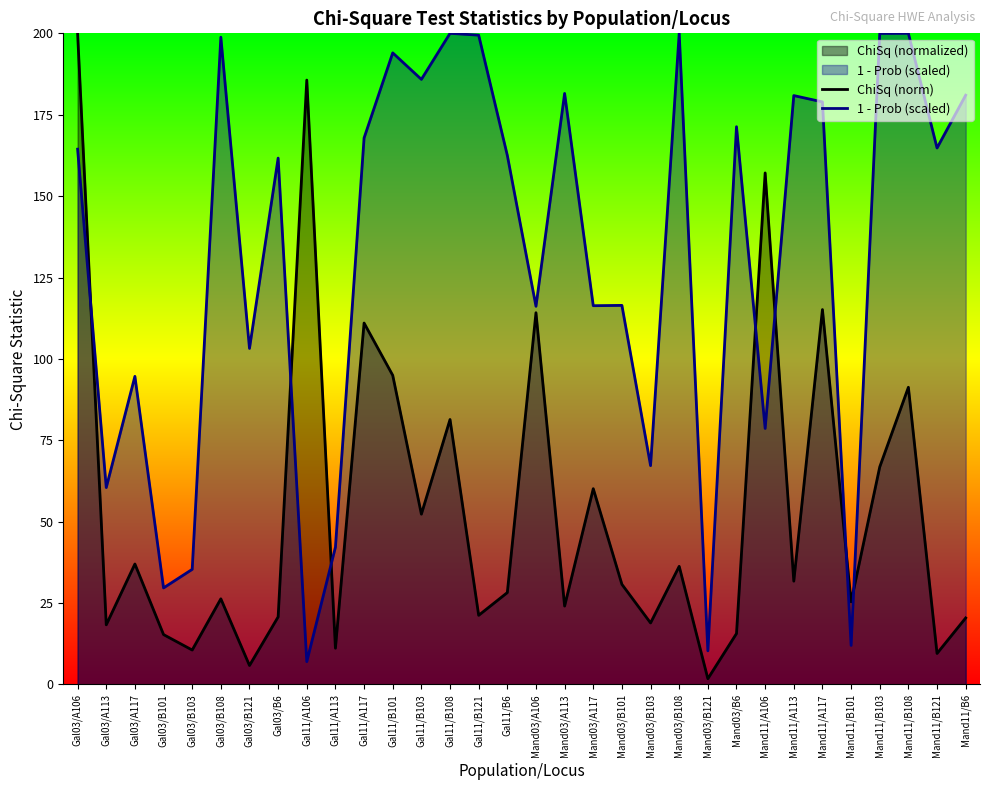

What is the spread (max minus min) of values at Mand03/B103?

48.3